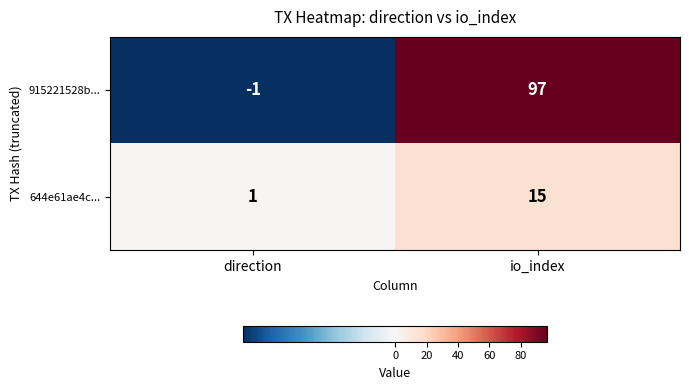

At which category is the sum across all series the highest?

io_index